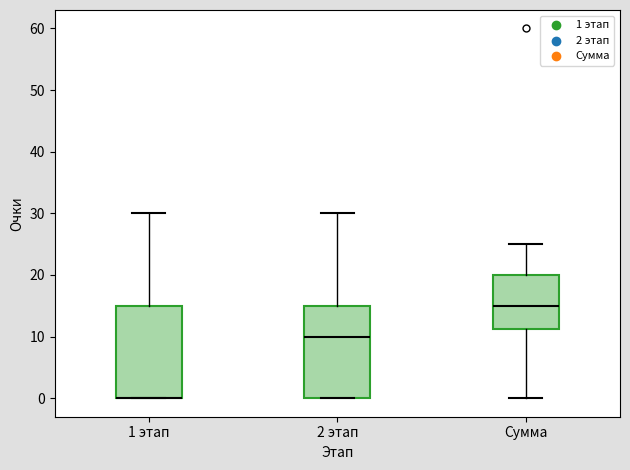

Reading left to right, transcribe this box plot: for each box, give where its median line is, the range the box spans, and where its two whiskers end, as read against the y-axis. The values are not printed on the chart, so give them approximately, as read against the axis.

1 этап: median 0 (drawn on the box's lower edge), box 0 to 15, whiskers 0 to 30
2 этап: median 10, box 0 to 15, whiskers 0 to 30
Сумма: median 15, box 11 to 20, whiskers 0 to 25